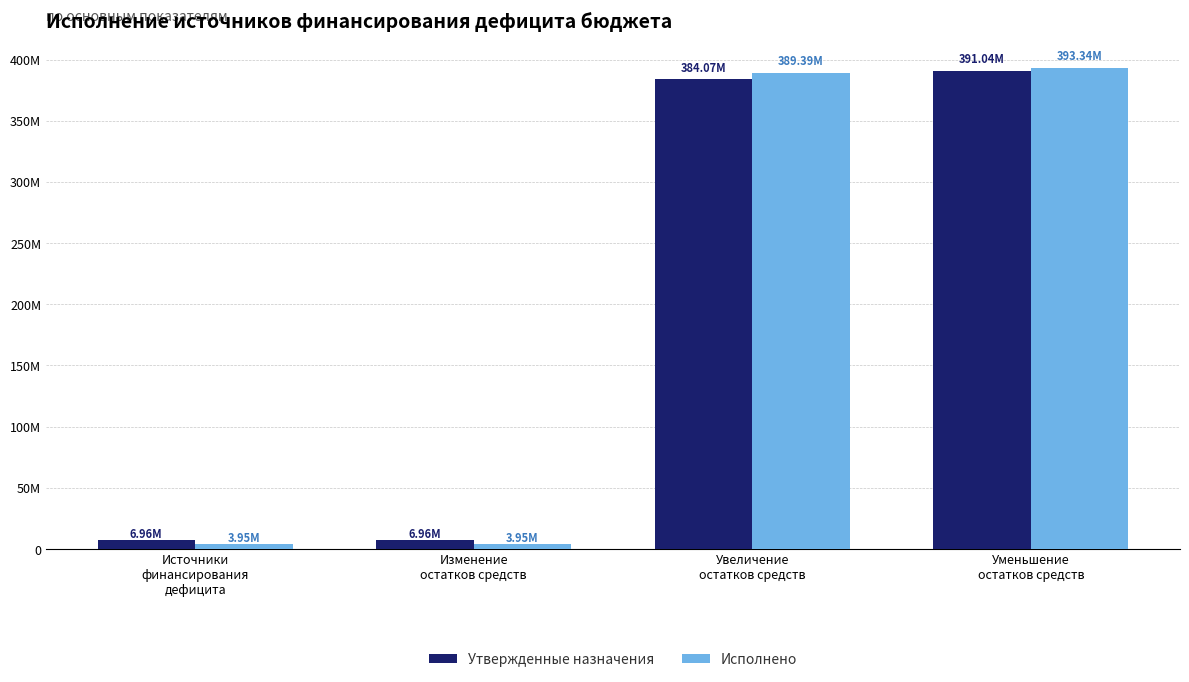

What are all the series names shown in the legend?

Утвержденные назначения, Исполнено